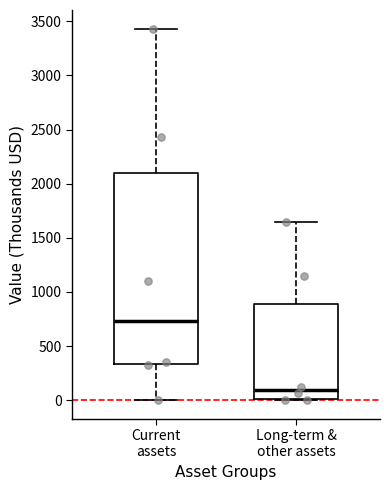

Where is the lower edge of the box for Current assets on the y-axis? The values are not printed on the chart, so give them approximately, as read against the axis.

350